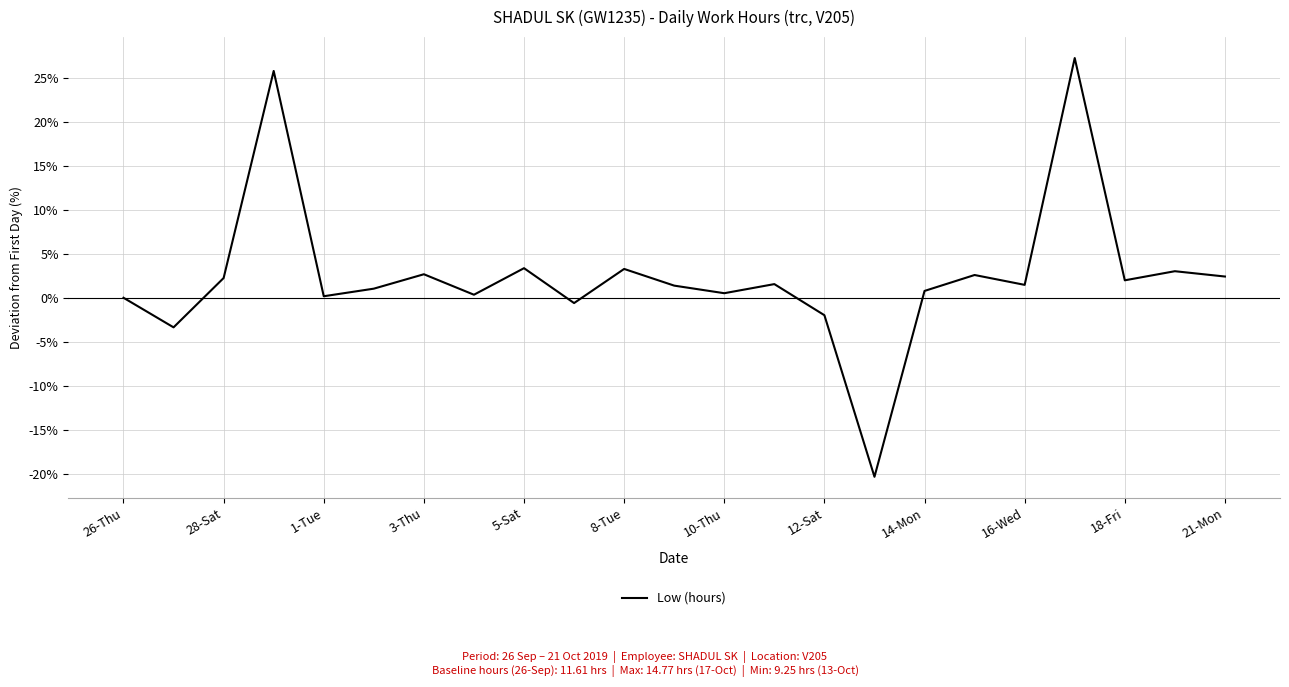

What is the difference between the maximum and minimum values?

47.5